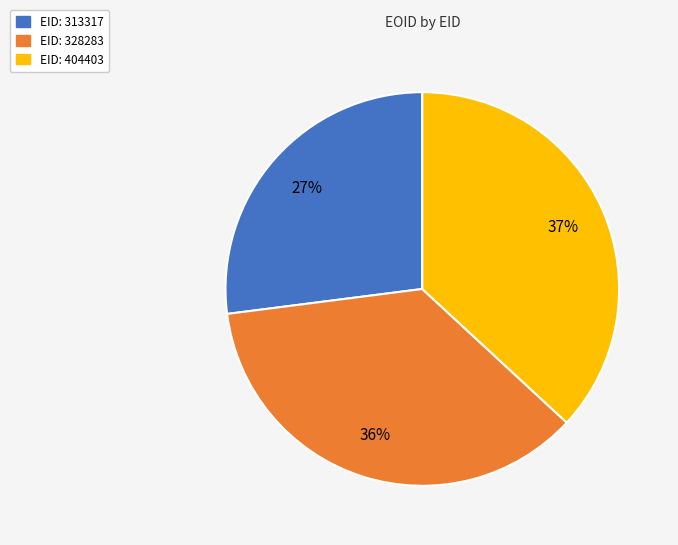

To the nearest percent, what is the difference between the largest and smallest slice percentages?

10%